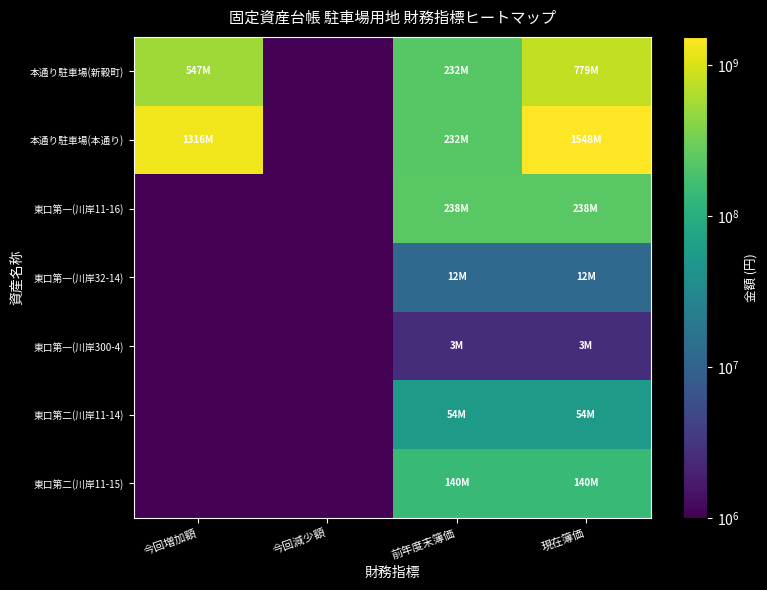

What is the greatest value displayed?

1547879000